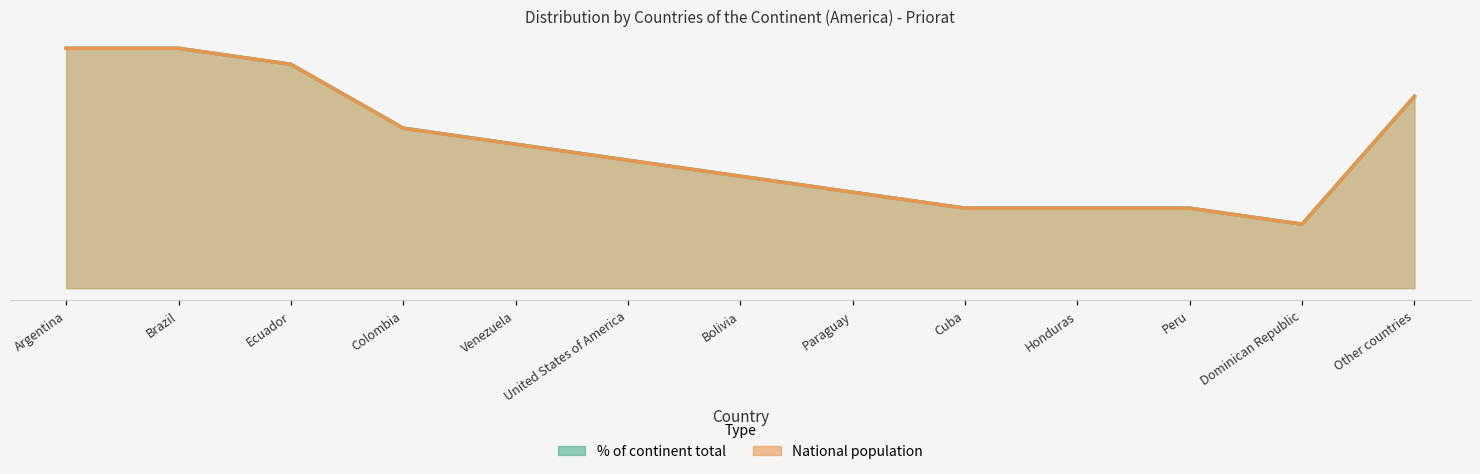

Which label corresponds to the largest value in the chart?

Argentina